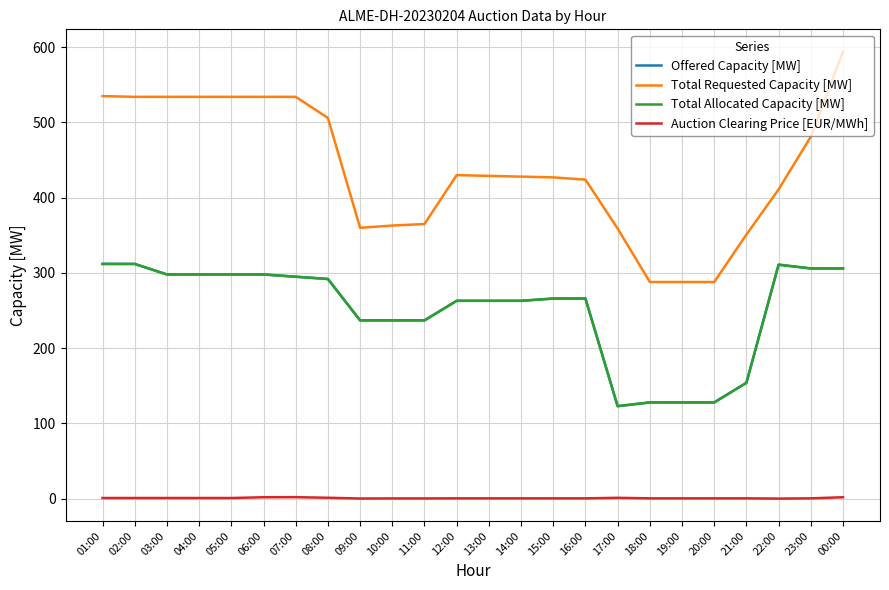

Does the chart display data point markers on the line(s)?

No